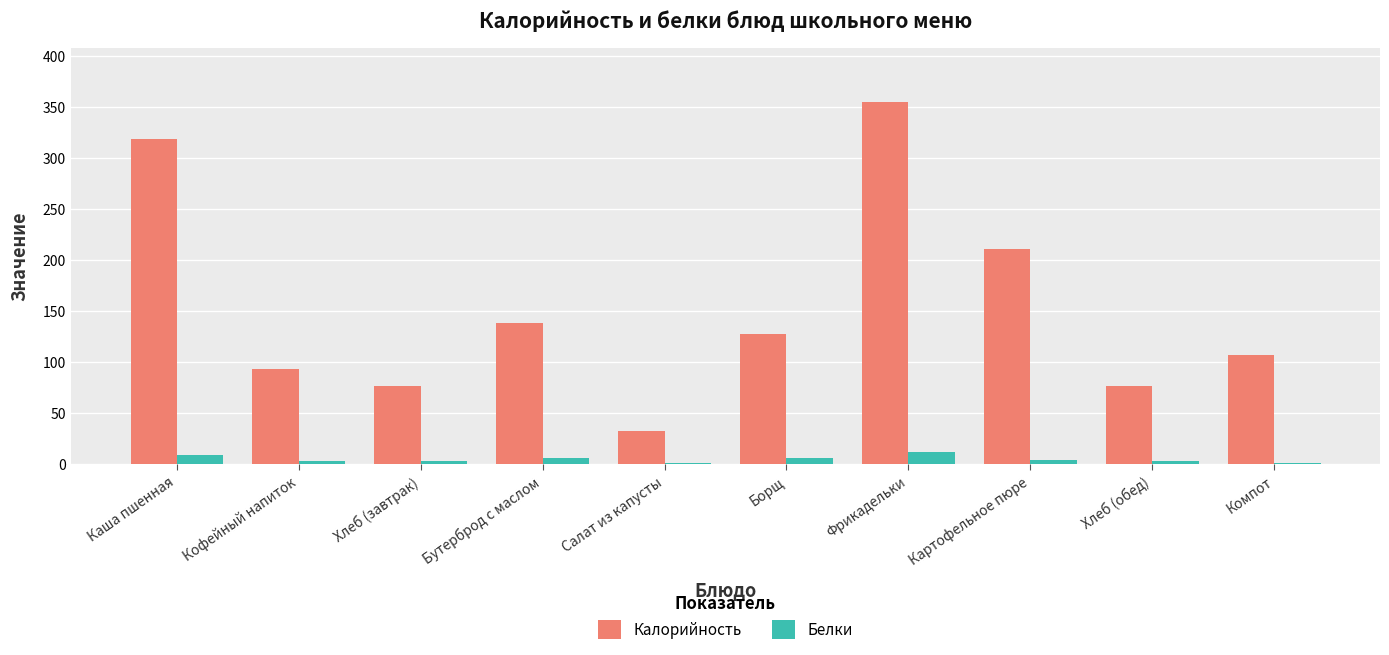

Which series has the largest range (max minus min)?

Калорийность